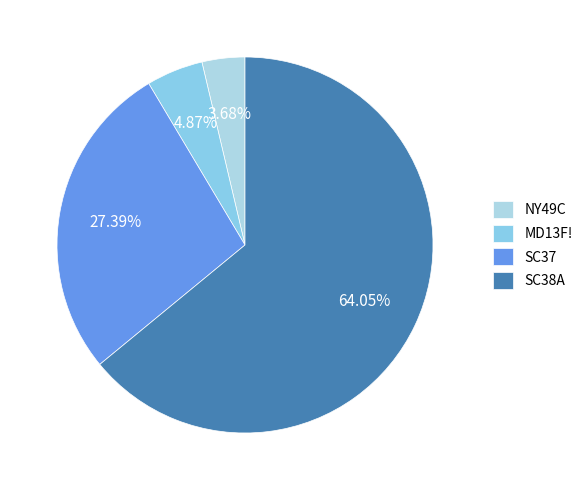

Is there a majority slice in this chart?

Yes